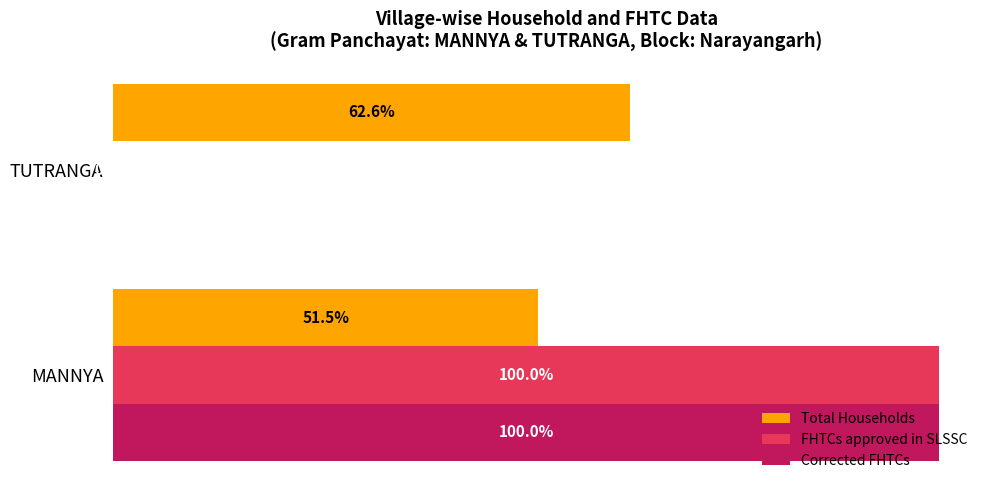

What are all the series names shown in the legend?

Total Households, FHTCs approved in SLSSC, Corrected FHTCs